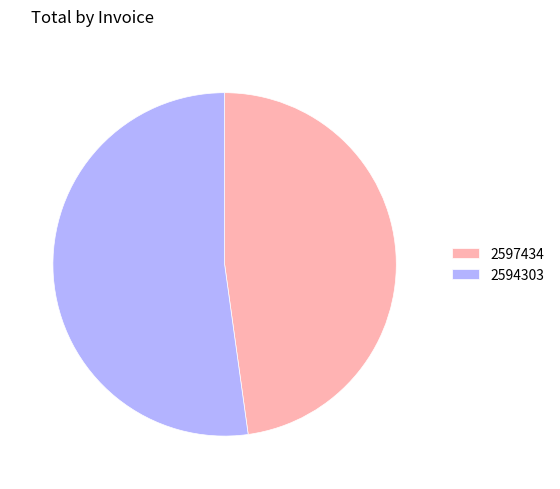

Approximately how many times larger is the value at 2594303 compared to 2597434?

1.1